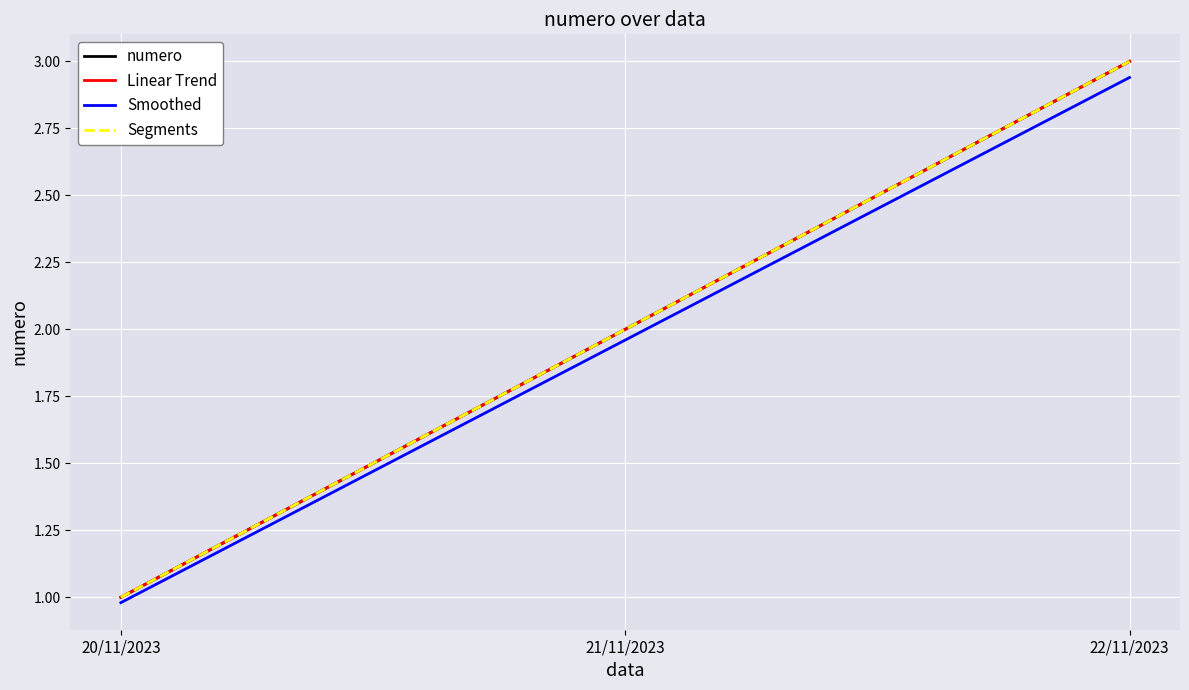

What is the label of the 3rd point from the left?

22/11/2023